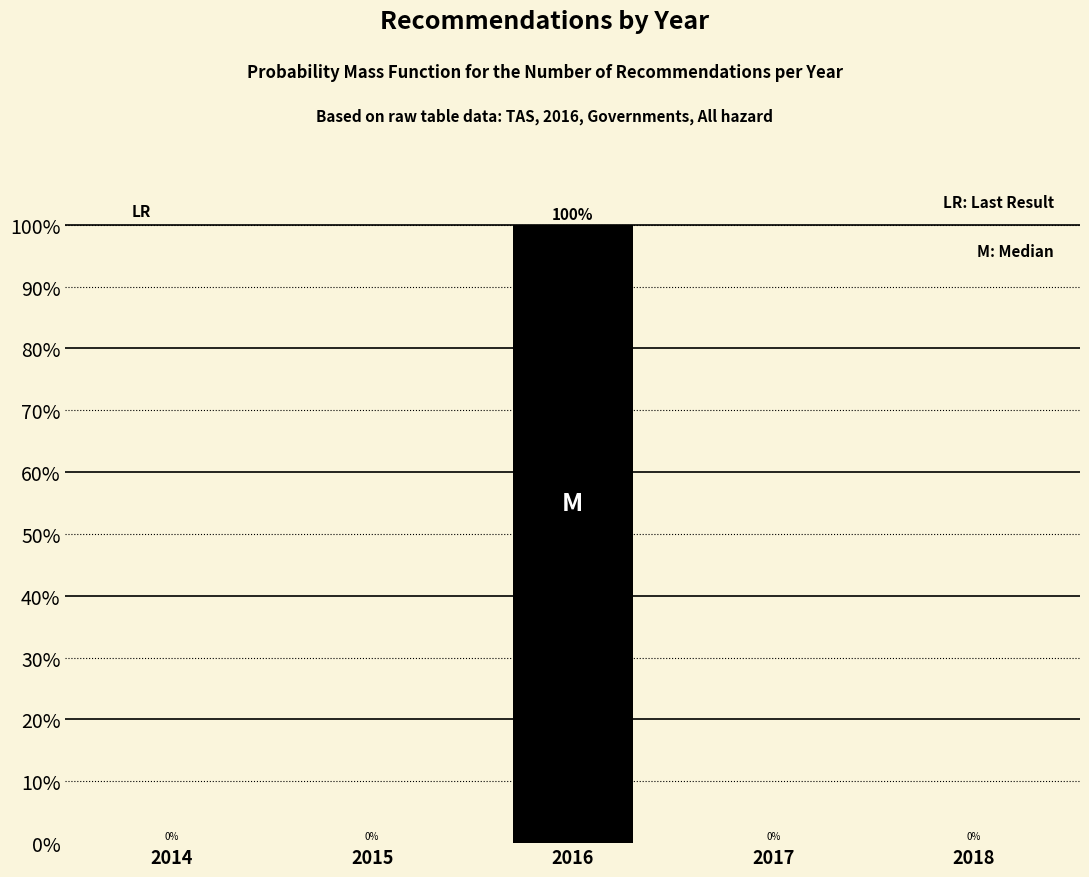

Reading right to left, transcribe all the data shown in this chart.

2018=0	2017=0	2016=100	2015=0	2014=0